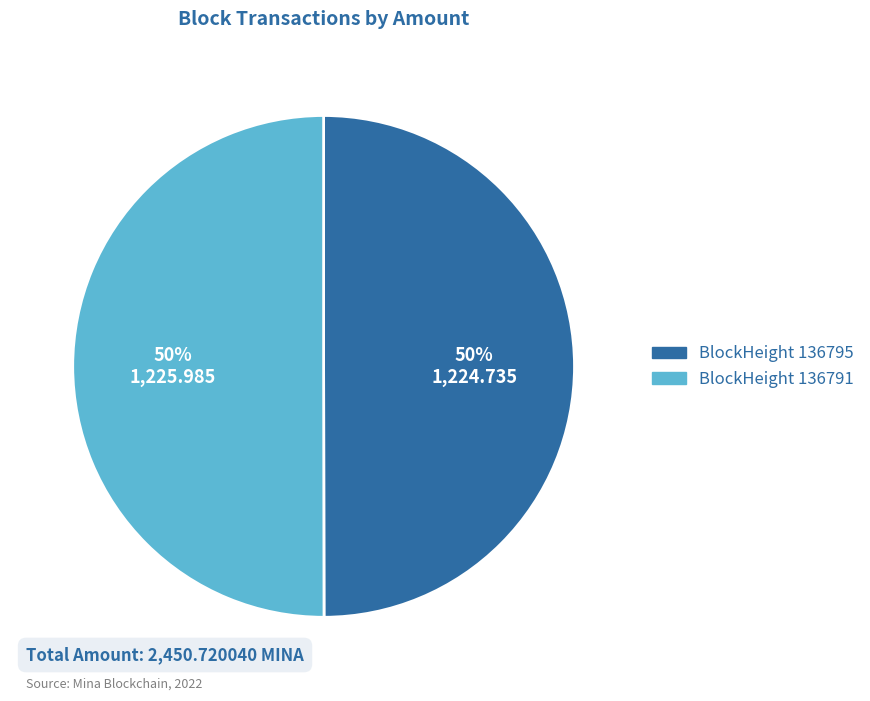

To the nearest percent, what percentage of the pie is BlockHeight 136791?

50%